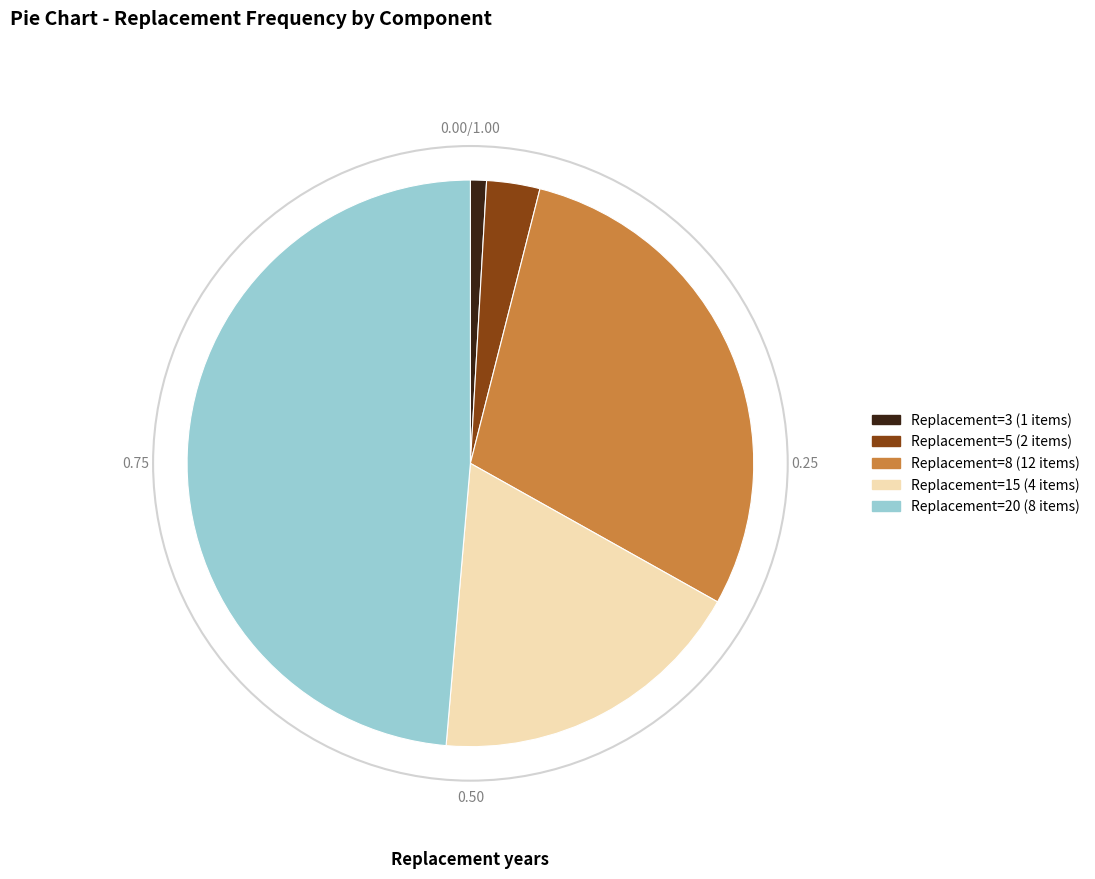

Do Replacement=20 (8 items) and Replacement=15 (4 items) together represent more than half of the pie?

Yes